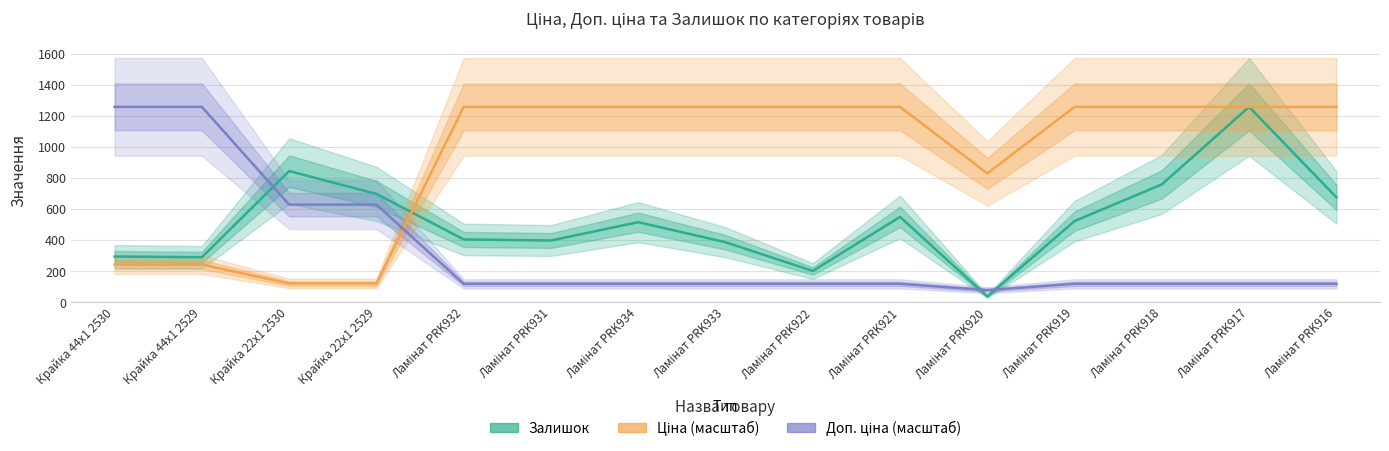

How many categories are shown in the chart?

15